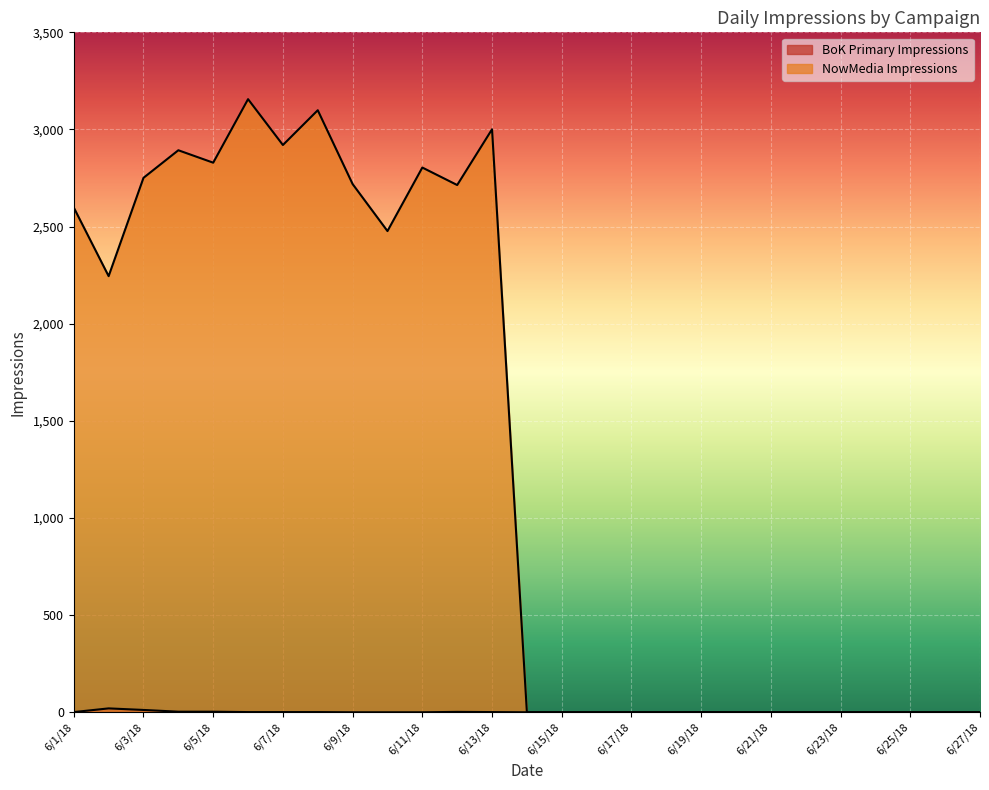

Is the value of BoK Primary Impressions at 6/7/18 greater than the value of NowMedia Impressions at 6/3/18?

No